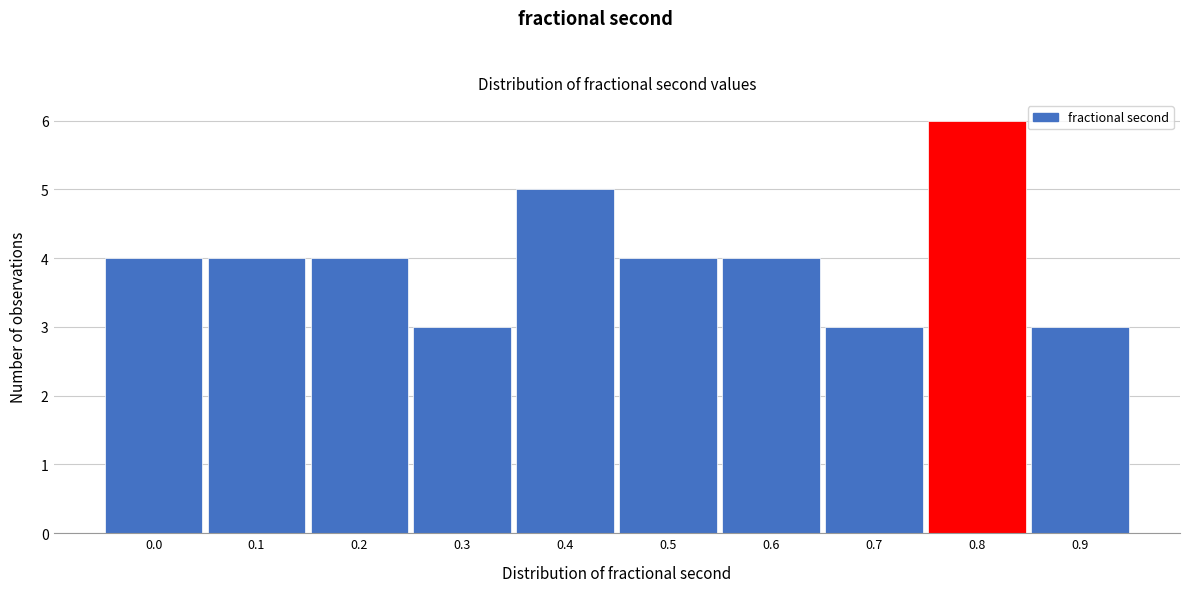

Reading left to right, list all the values displayed in this chart.

0.0=4	0.1=4	0.2=4	0.3=3	0.4=5	0.5=4	0.6=4	0.7=3	0.8=6	0.9=3